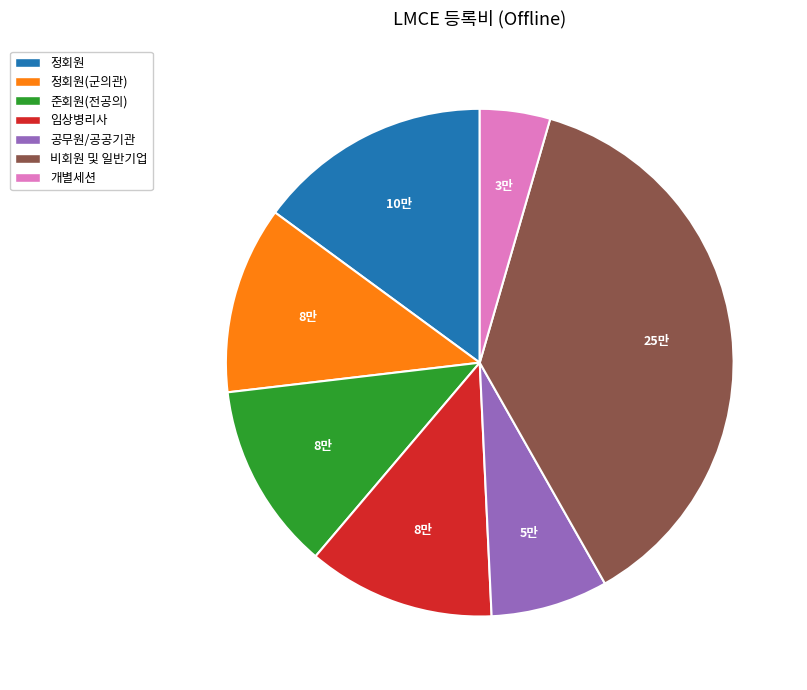

Does any single category account for the majority?

No